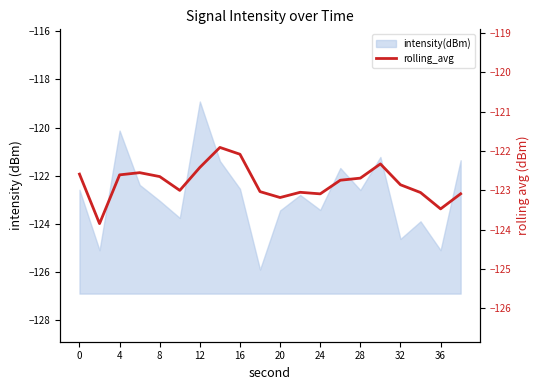

Between 32 and 15, which is larger?

32